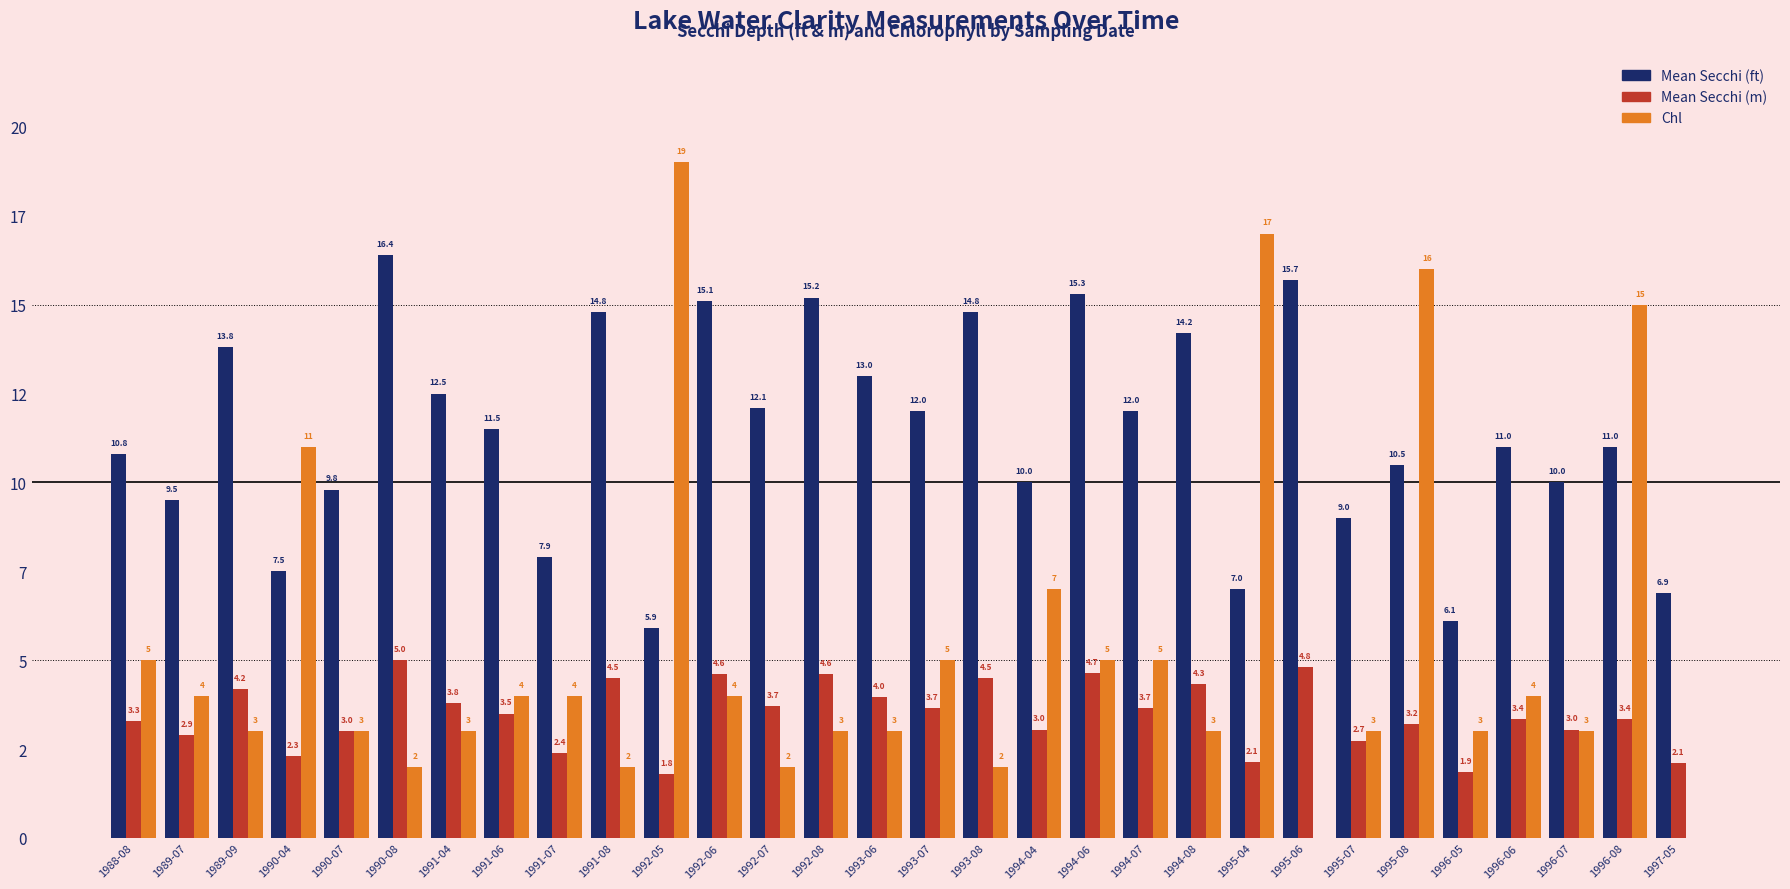

What position from the left is 1997-05?

30